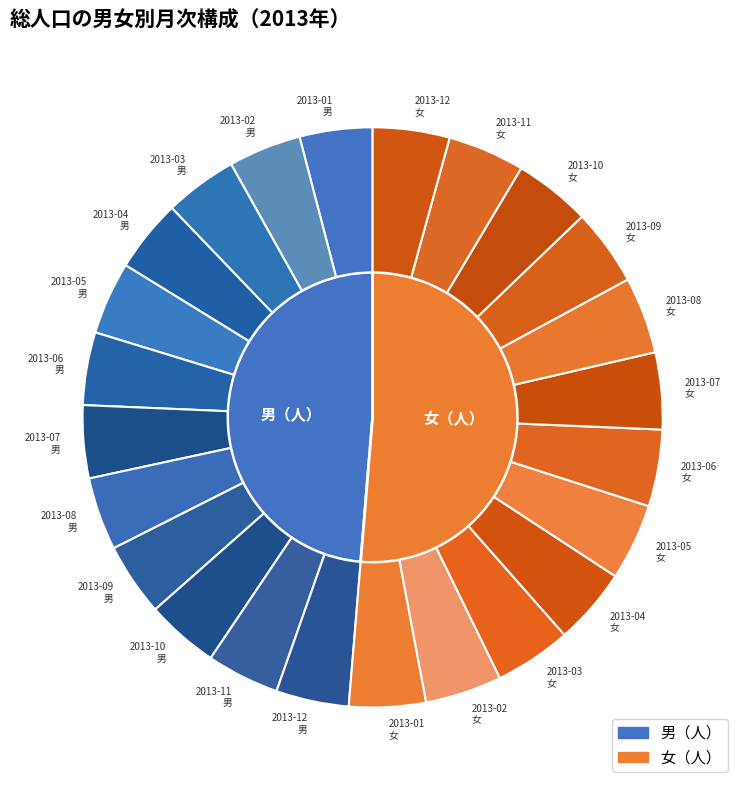

Which category has the smallest portion of the pie?

2013-04